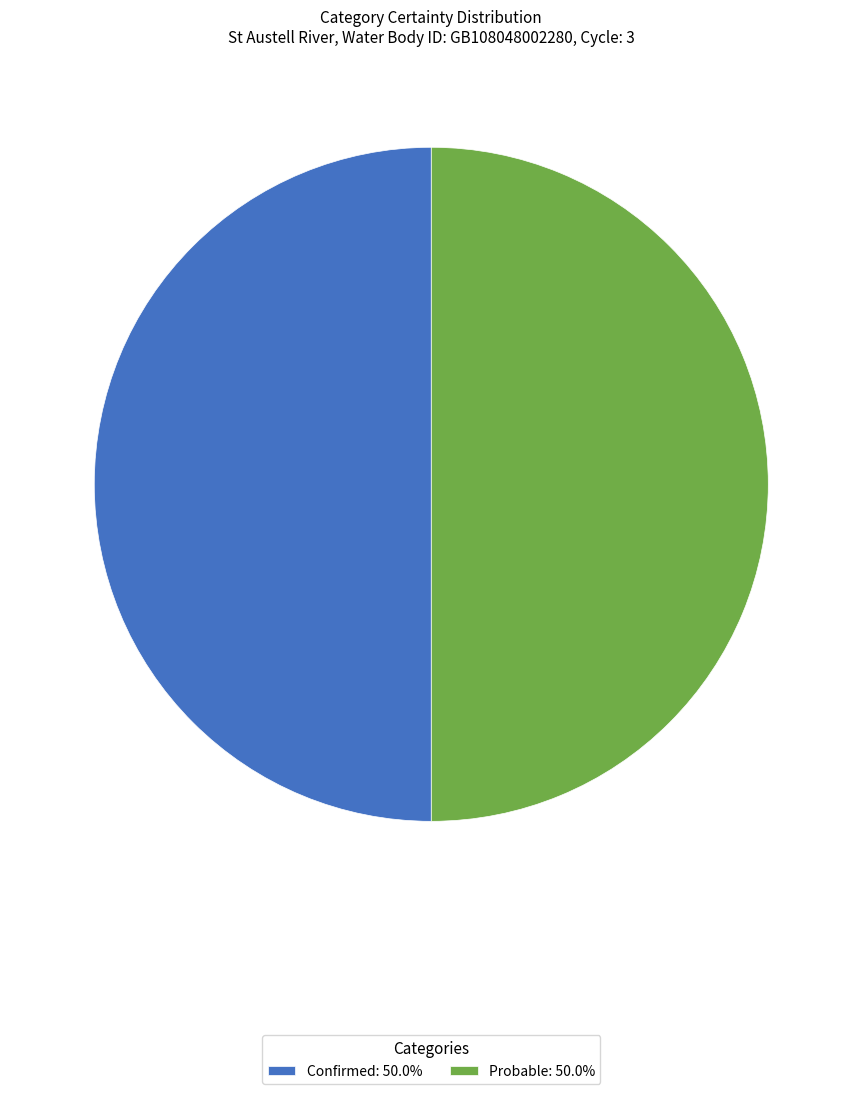

Combined, do Probable: 50.0% and Confirmed: 50.0% account for over 50%?

Yes